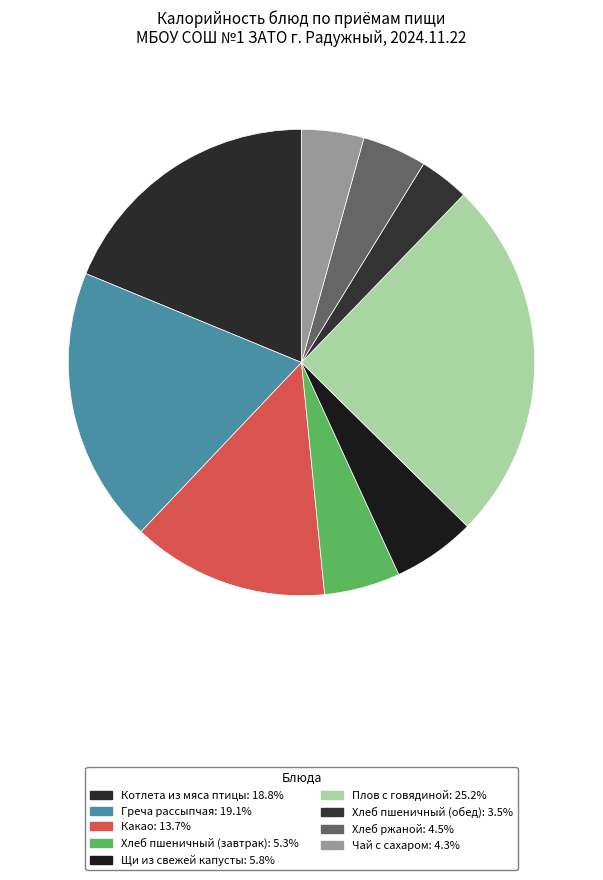

What is the smallest slice in the pie chart?

Хлеб пшеничный (обед)